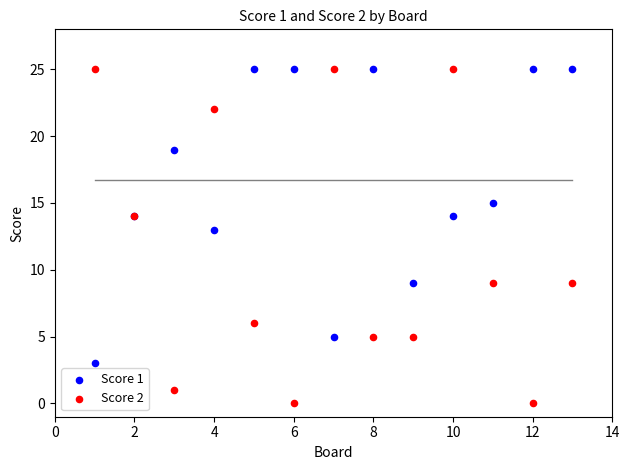

Which series contains the lowest Y value?

Score 2